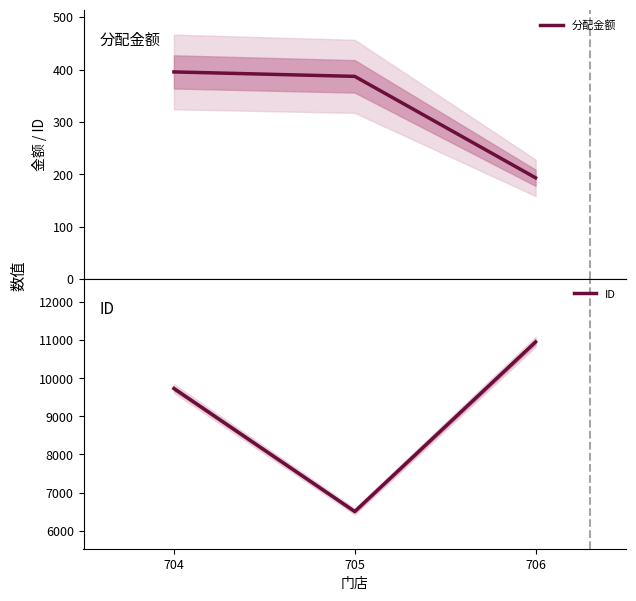

What is the difference between the maximum and second lowest values in the ID series?

1222